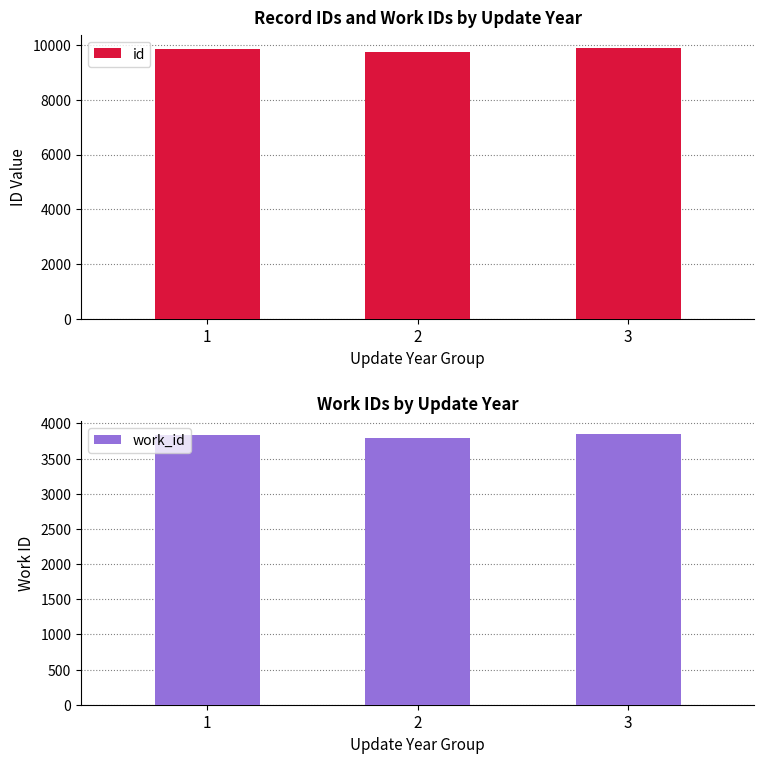

Which category has the lowest value in the work_id series?

2